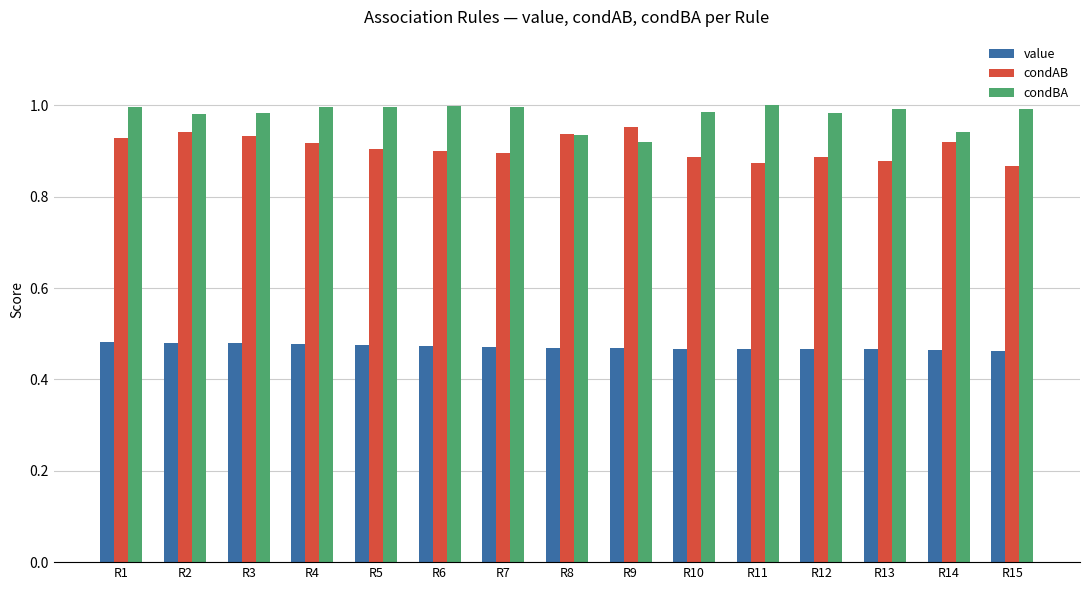

What is the sum of all condAB values?

13.6